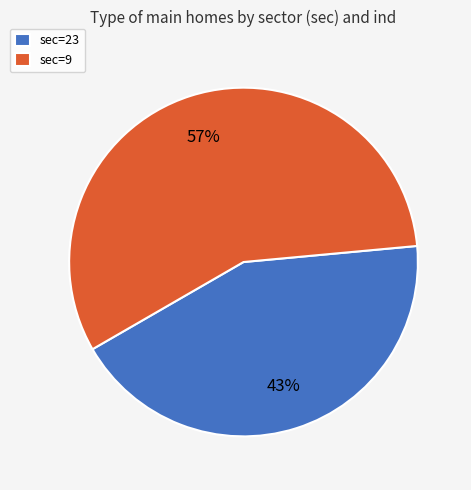

The sec=9 slice represents 64% of the pie. True or false?

False